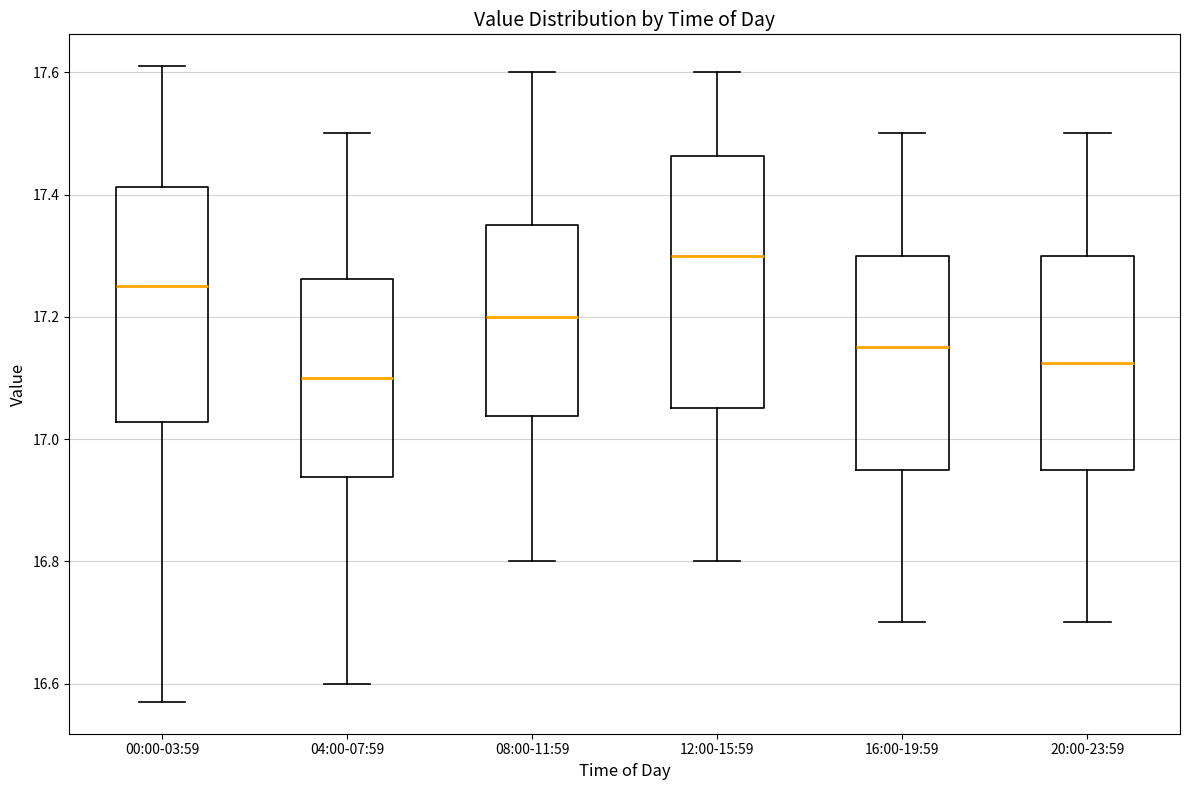

Which box has the highest median line?

12:00-15:59